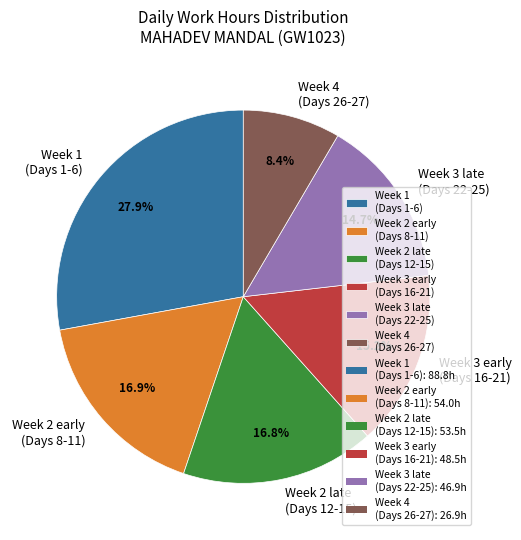

What percentage is NOT represented by Week 3 early (Days 16-21)?

84.8%